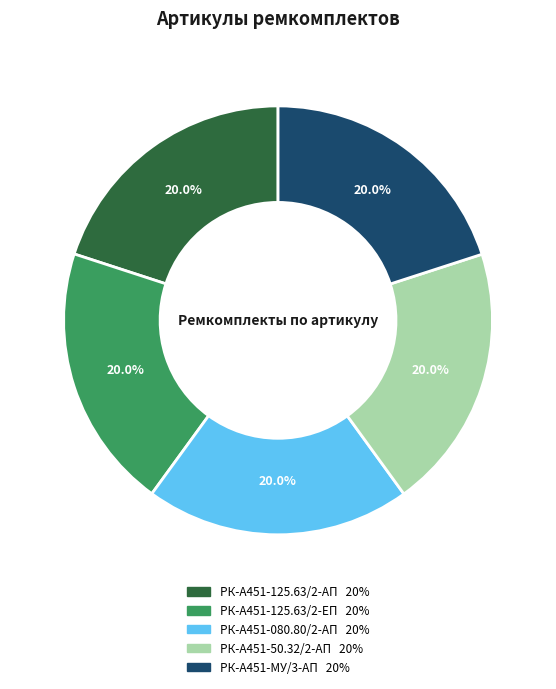

Does РК-А451-125.63/2-ЕП represent more than half of the total?

No